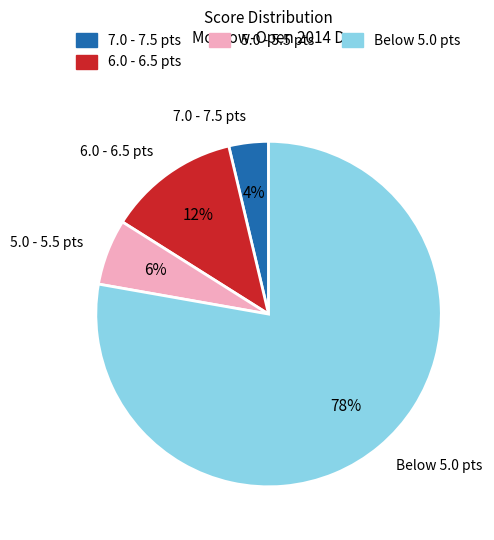

To the nearest percent, what is the average slice percentage?

25%